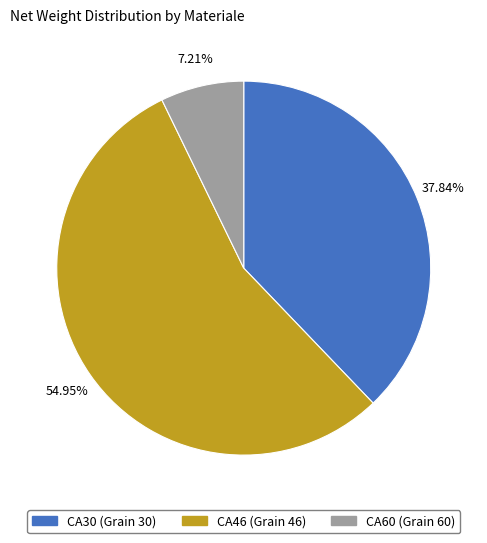

Is there a majority slice in this chart?

Yes